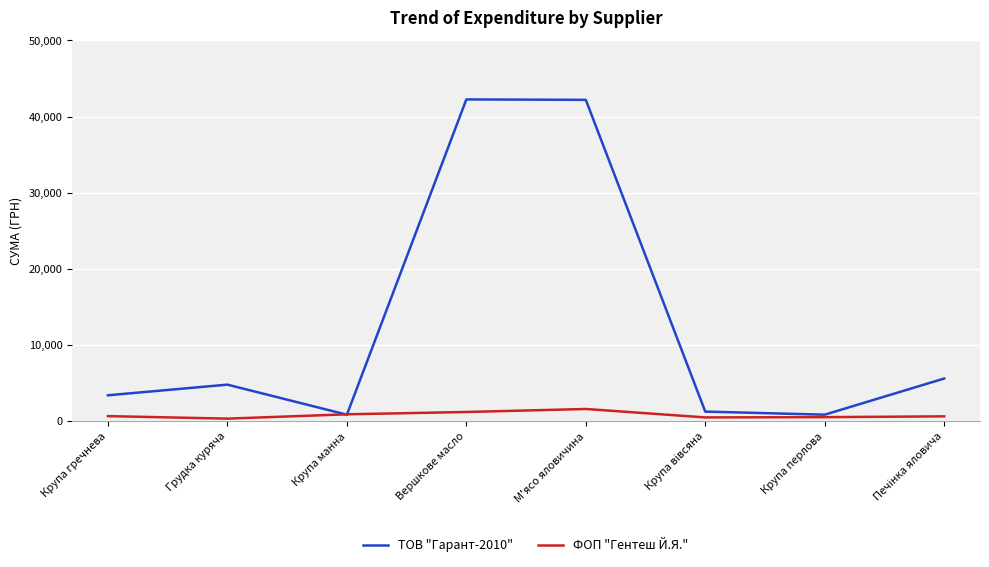

List the series in order of their overall mean, highest first.

ТОВ "Гарант-2010", ФОП "Гентеш Й.Я."